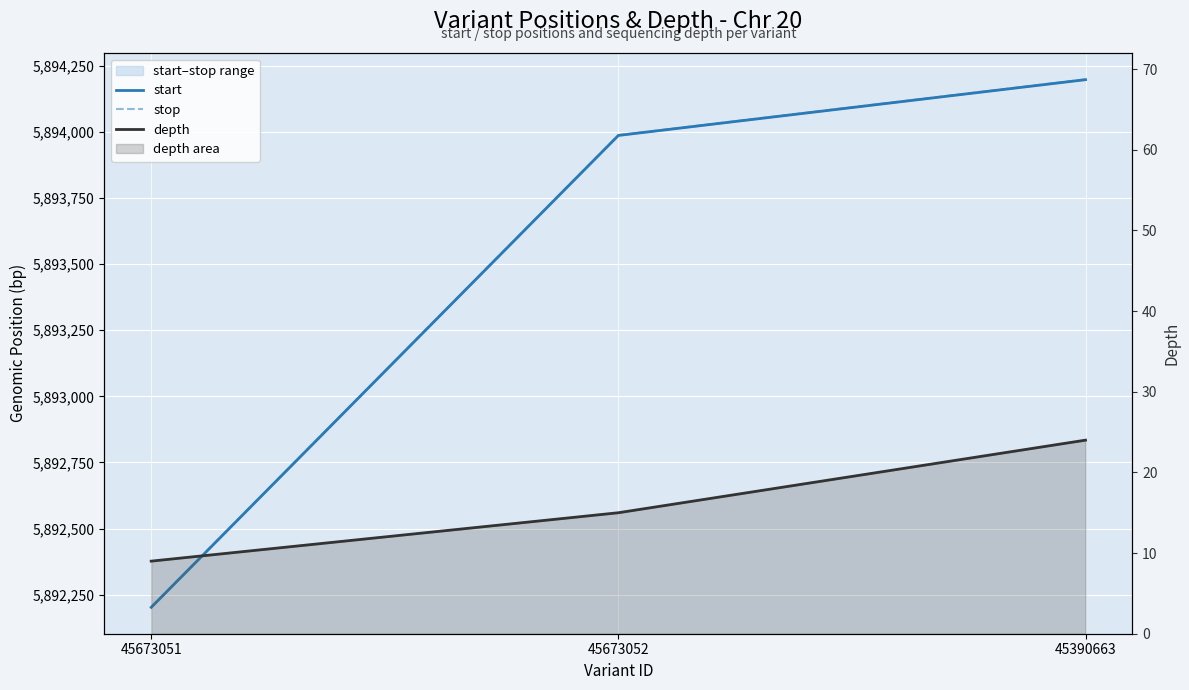

Which series has the widest spread of values?

start